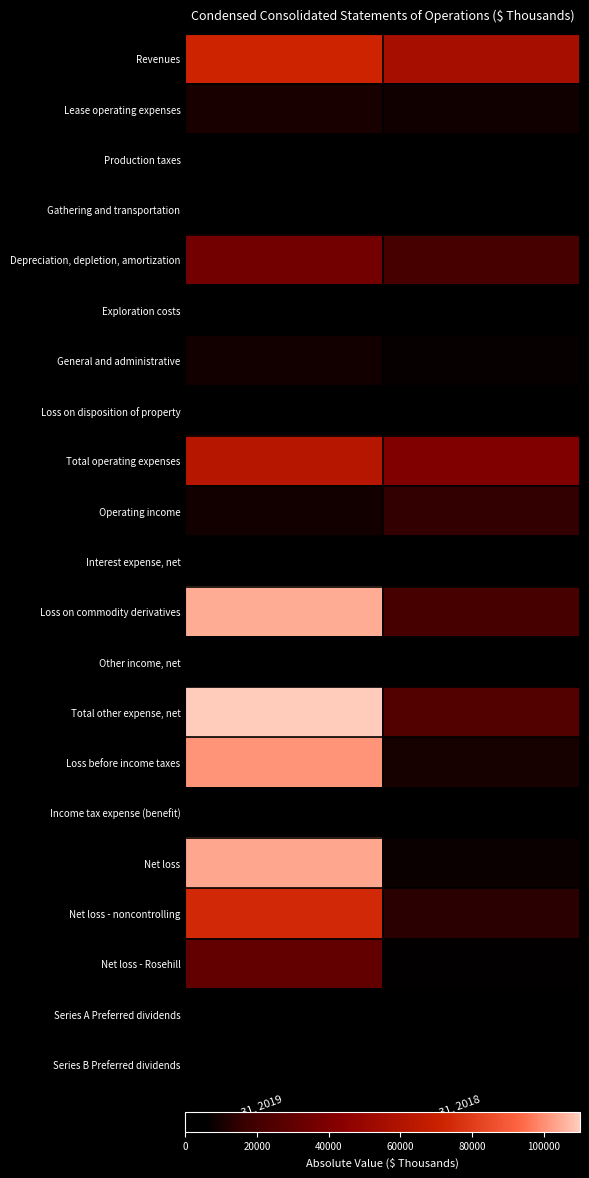

At which category does the chart reach its peak across all series?

Mar. 31, 2019